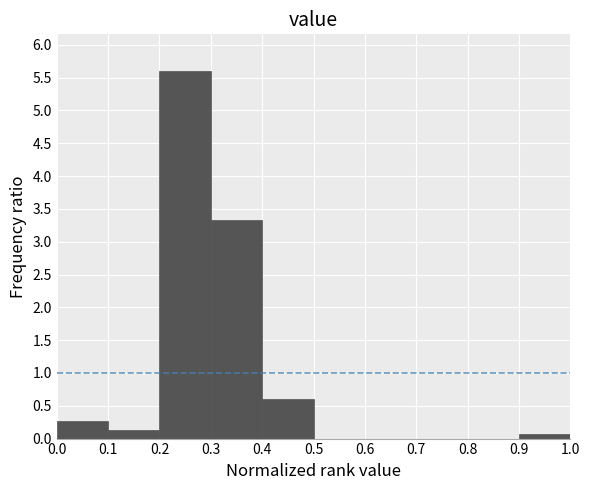

Reading left to right, list every bar in this chart as the range it spans on the x-axis followed by its height. The values are not printed on the chart, so give them approximately, as read against the axis.

0.0 to 0.1: 0.25
0.1 to 0.2: 0.15
0.2 to 0.3: 5.60
0.3 to 0.4: 3.35
0.4 to 0.5: 0.60
0.5 to 0.6: 0
0.6 to 0.7: 0
0.7 to 0.8: 0
0.8 to 0.9: 0
0.9 to 1.0: 0.05